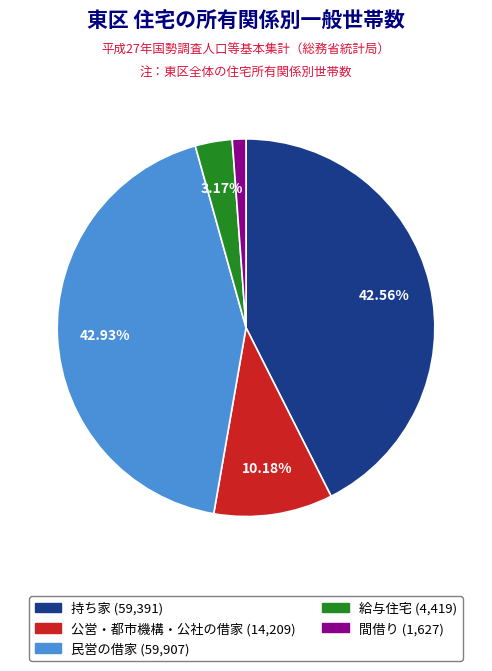

Is there any slice that represents more than half of the pie?

No